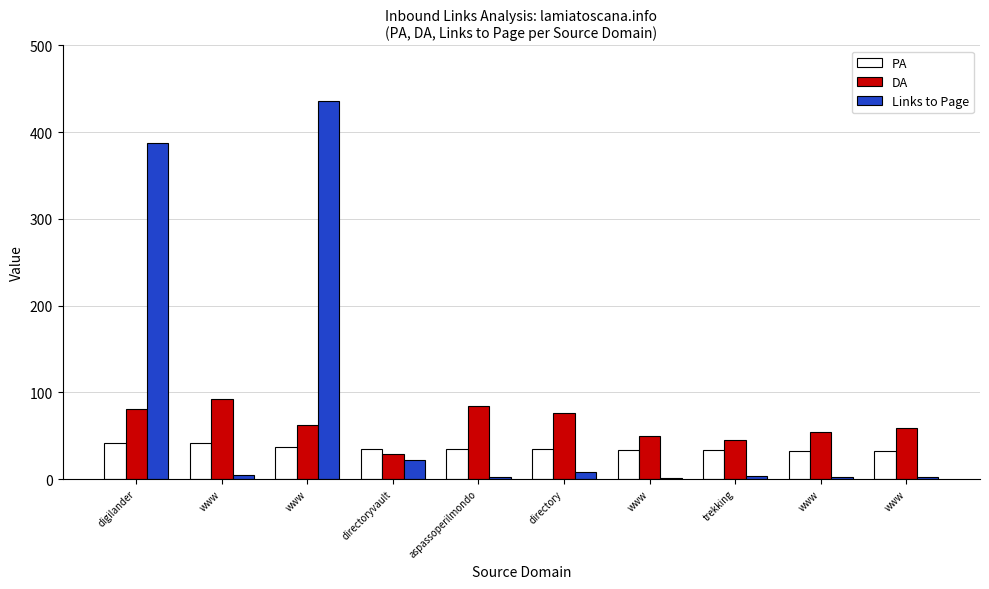

Reading right to left, list all the values displayed in this chart.

PA: 32	32	34	34	35	35	35	37	41	42
DA: 59	54	45	50	76	84	29	62	92	81
Links to Page: 2	2	4	1	8	2	22	436	5	387